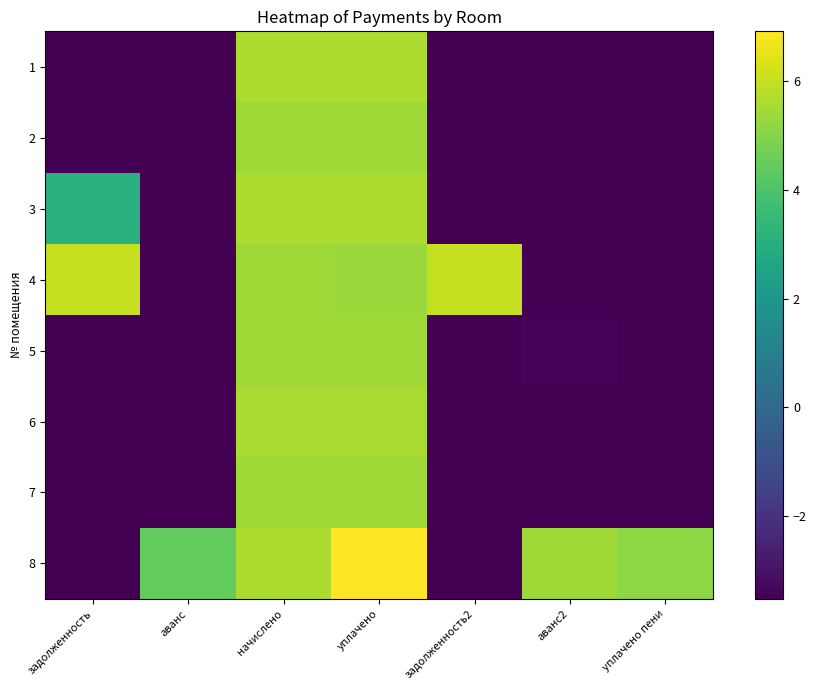

Reading right to left, list all the values displayed in this chart.

1: уплачено пени=-3.5	аванс2=-3.5	задолженность2=-3.5	уплачено=5.6	начислено=5.6	аванс=-3.5	задолженность=-3.5
2: уплачено пени=-3.5	аванс2=-3.5	задолженность2=-3.5	уплачено=5.4	начислено=5.4	аванс=-3.5	задолженность=-3.5
3: уплачено пени=-3.5	аванс2=-3.5	задолженность2=-3.5	уплачено=5.6	начислено=5.6	аванс=-3.5	задолженность=3.1
4: уплачено пени=-3.5	аванс2=-3.5	задолженность2=6.0	уплачено=5.3	начислено=5.4	аванс=-3.5	задолженность=6.0
5: уплачено пени=-3.5	аванс2=-3.4	задолженность2=-3.5	уплачено=5.4	начислено=5.4	аванс=-3.5	задолженность=-3.5
6: уплачено пени=-3.5	аванс2=-3.5	задолженность2=-3.5	уплачено=5.6	начислено=5.6	аванс=-3.5	задолженность=-3.5
7: уплачено пени=-3.5	аванс2=-3.5	задолженность2=-3.5	уплачено=5.4	начислено=5.4	аванс=-3.5	задолженность=-3.5
8: уплачено пени=5.1	аванс2=5.4	задолженность2=-3.5	уплачено=6.9	начислено=5.6	аванс=4.5	задолженность=-3.5